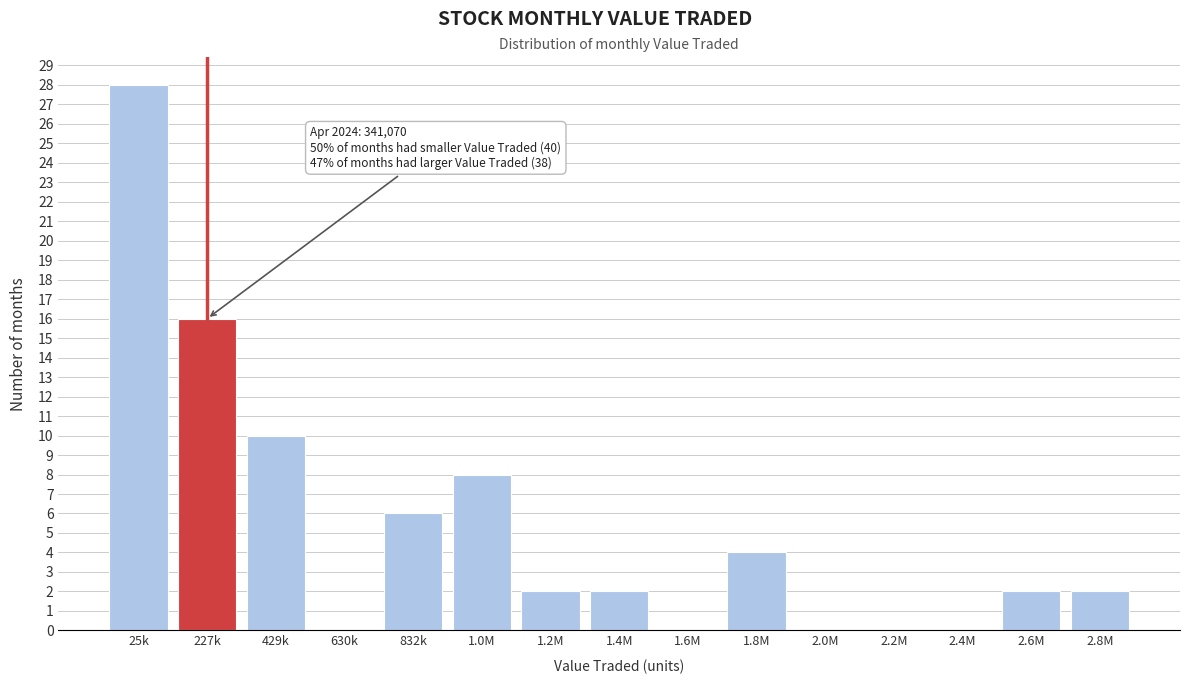

Between 25k and 1.0M, which is larger?

25k